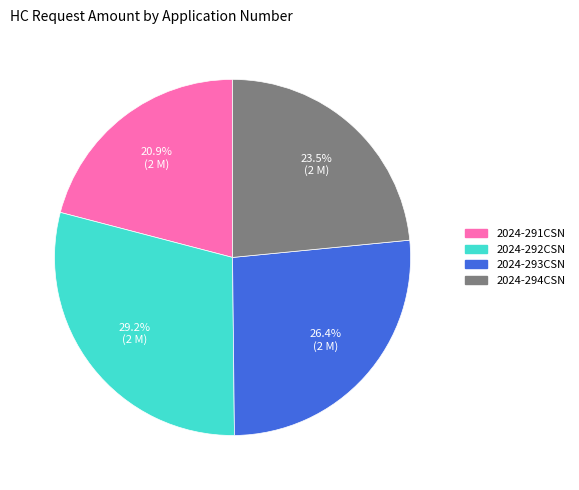

True or false: 2024-291CSN accounts for 32% of the total.

False